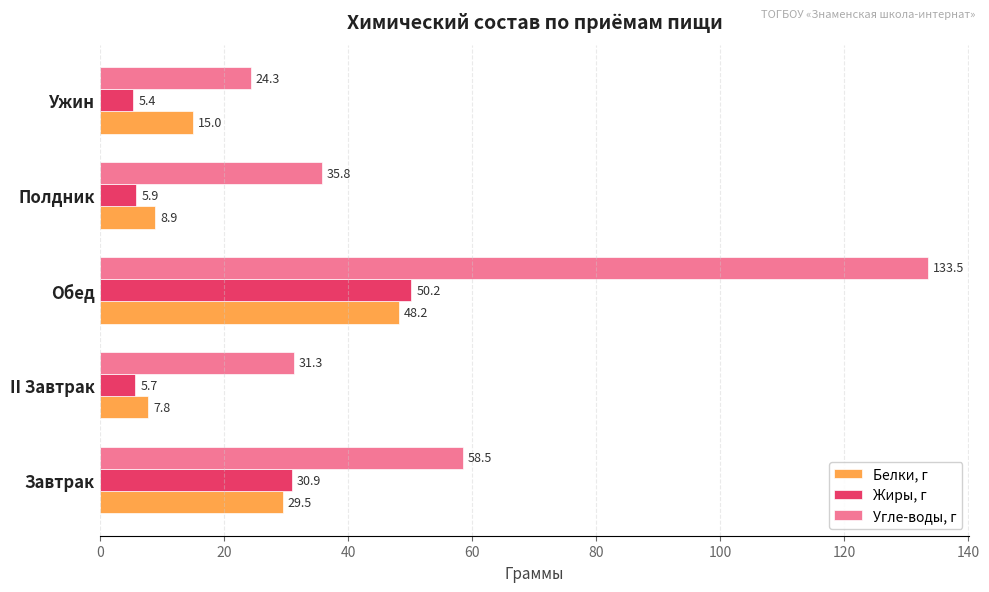

The Жиры, г series shows 5.9 at Полдник. True or false?

True